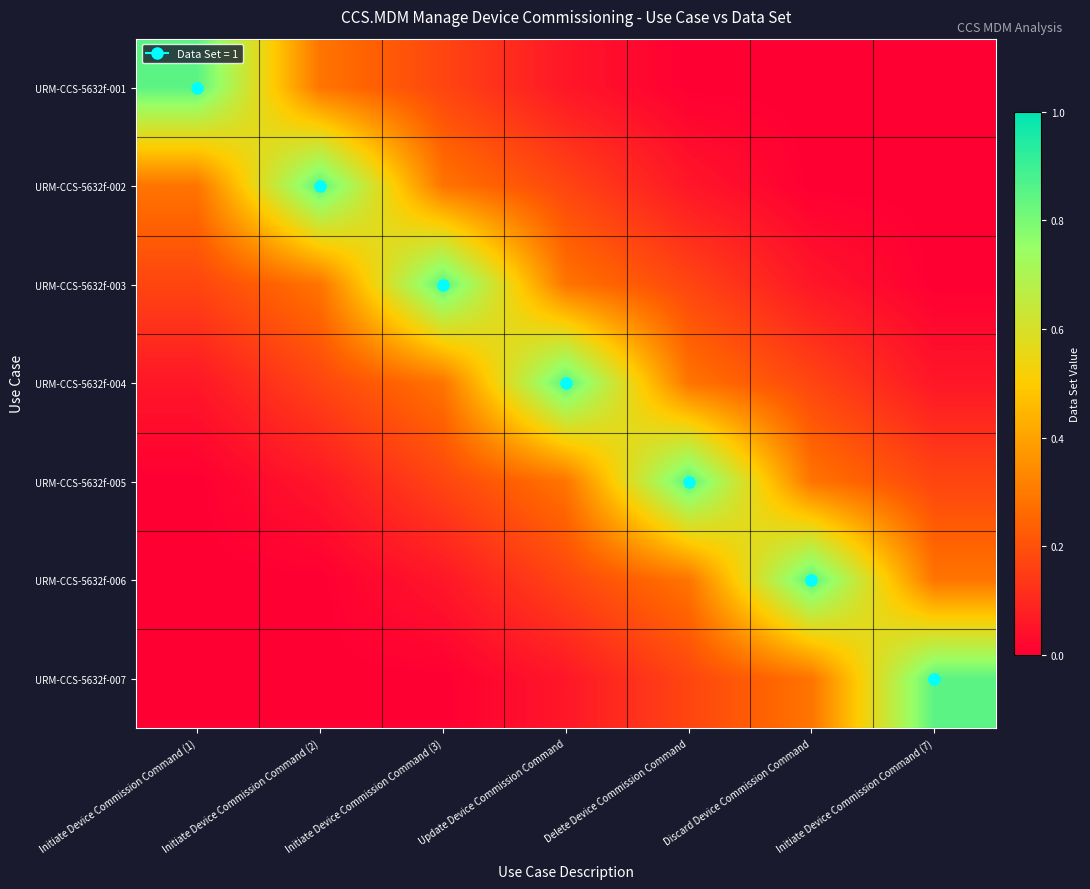

Reading left to right, what are all the values shown in this chart?

URM-CCS-5632f-001: Initiate Device Commission Command (1)=0.8	Initiate Device Commission Command (2)=0.3	Initiate Device Commission Command (3)=0.2	Update Device Commission Command=0.1	Delete Device Commission Command=0.0	Discard Device Commission Command=0.0	Initiate Device Commission Command (7)=0.0
URM-CCS-5632f-002: Initiate Device Commission Command (1)=0.3	Initiate Device Commission Command (2)=0.8	Initiate Device Commission Command (3)=0.3	Update Device Commission Command=0.2	Delete Device Commission Command=0.1	Discard Device Commission Command=0.0	Initiate Device Commission Command (7)=0.0
URM-CCS-5632f-003: Initiate Device Commission Command (1)=0.2	Initiate Device Commission Command (2)=0.3	Initiate Device Commission Command (3)=0.8	Update Device Commission Command=0.3	Delete Device Commission Command=0.2	Discard Device Commission Command=0.1	Initiate Device Commission Command (7)=0.0
URM-CCS-5632f-004: Initiate Device Commission Command (1)=0.1	Initiate Device Commission Command (2)=0.2	Initiate Device Commission Command (3)=0.3	Update Device Commission Command=0.8	Delete Device Commission Command=0.3	Discard Device Commission Command=0.2	Initiate Device Commission Command (7)=0.1
URM-CCS-5632f-005: Initiate Device Commission Command (1)=0.0	Initiate Device Commission Command (2)=0.1	Initiate Device Commission Command (3)=0.2	Update Device Commission Command=0.3	Delete Device Commission Command=0.8	Discard Device Commission Command=0.3	Initiate Device Commission Command (7)=0.2
URM-CCS-5632f-006: Initiate Device Commission Command (1)=0.0	Initiate Device Commission Command (2)=0.0	Initiate Device Commission Command (3)=0.1	Update Device Commission Command=0.2	Delete Device Commission Command=0.3	Discard Device Commission Command=0.8	Initiate Device Commission Command (7)=0.3
URM-CCS-5632f-007: Initiate Device Commission Command (1)=0.0	Initiate Device Commission Command (2)=0.0	Initiate Device Commission Command (3)=0.0	Update Device Commission Command=0.1	Delete Device Commission Command=0.2	Discard Device Commission Command=0.3	Initiate Device Commission Command (7)=0.8